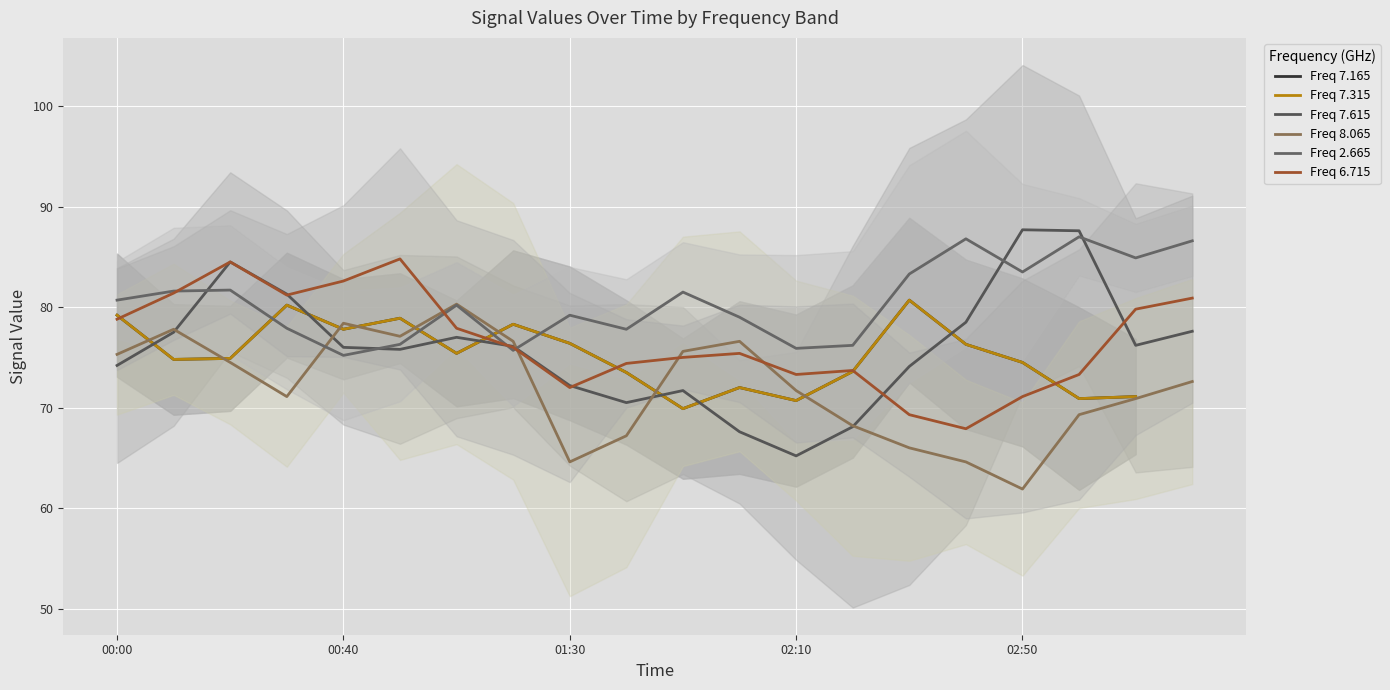

What is the sum of the 7.615 values at 2010/02/25 00:20 and 2010/02/25 03:30?

162.1